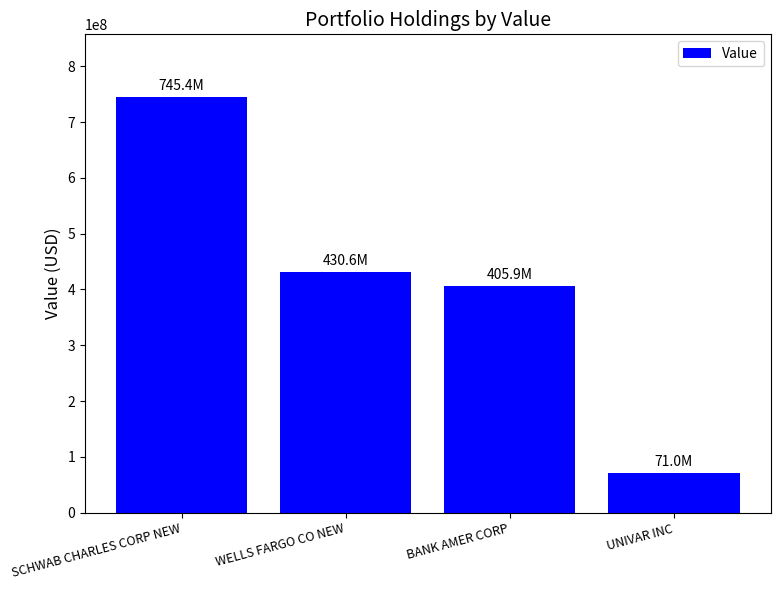

What is the change in value from SCHWAB CHARLES CORP NEW to UNIVAR INC?

-674475000